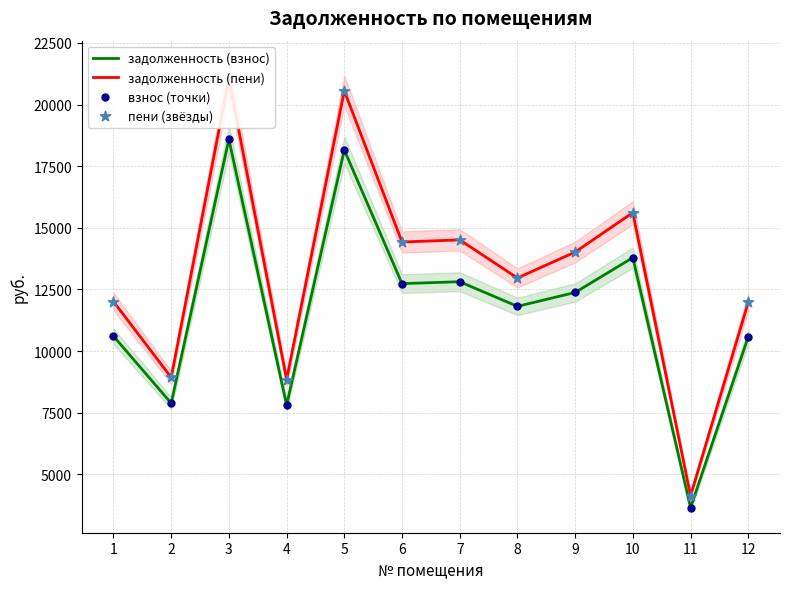

Which series contains the lowest Y value?

задолженность (взнос)